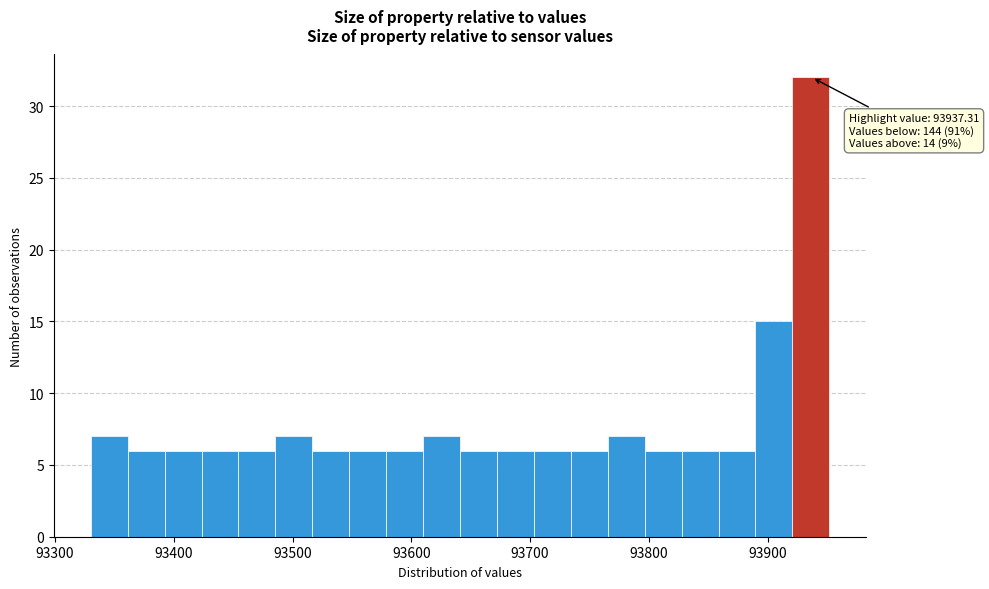

Read against the x-axis, roughly where is the centre of the tallest bar?

93940